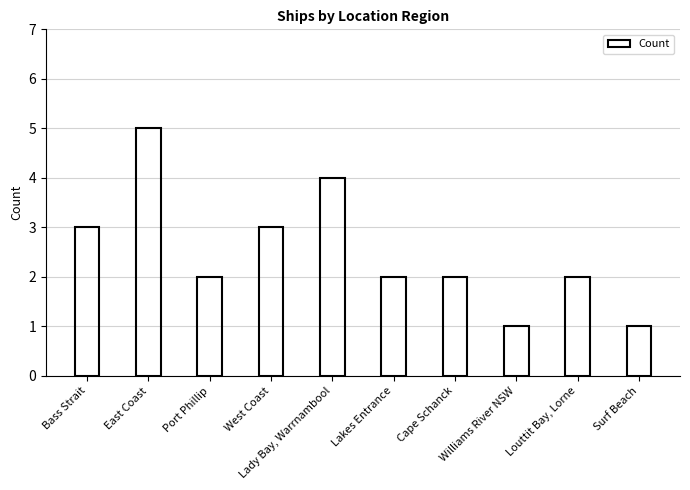

How many distinct data groups are displayed?

1